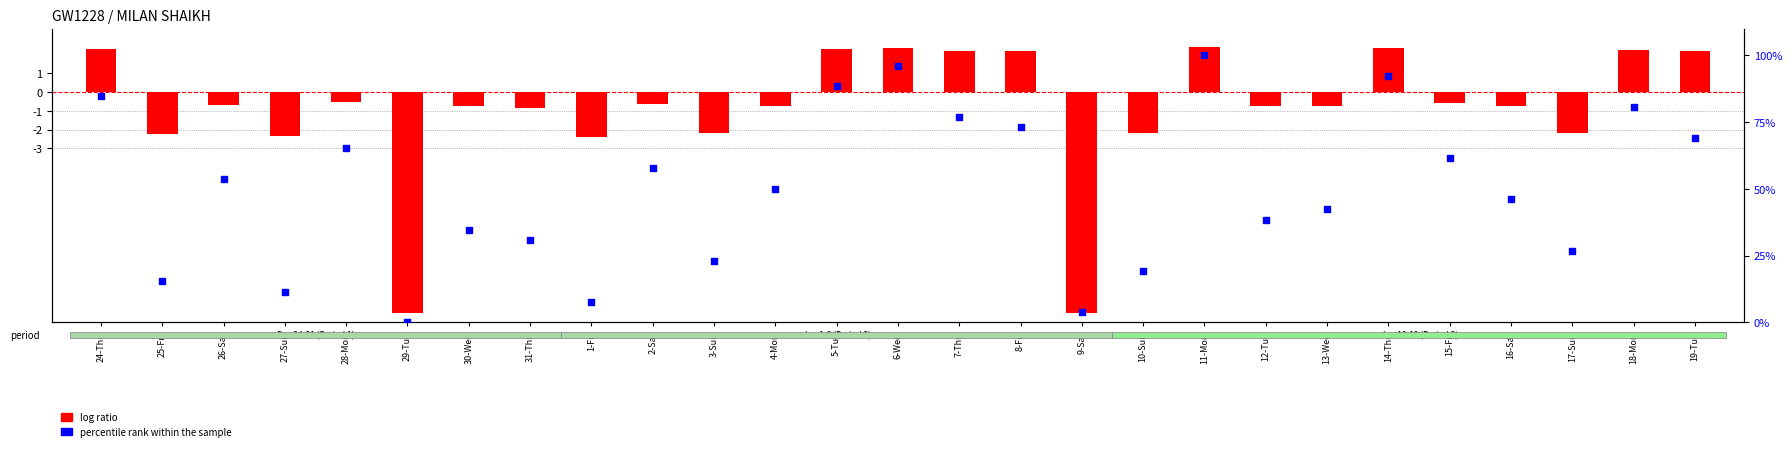

What are all the series names shown in the legend?

log ratio, percentile rank within the sample